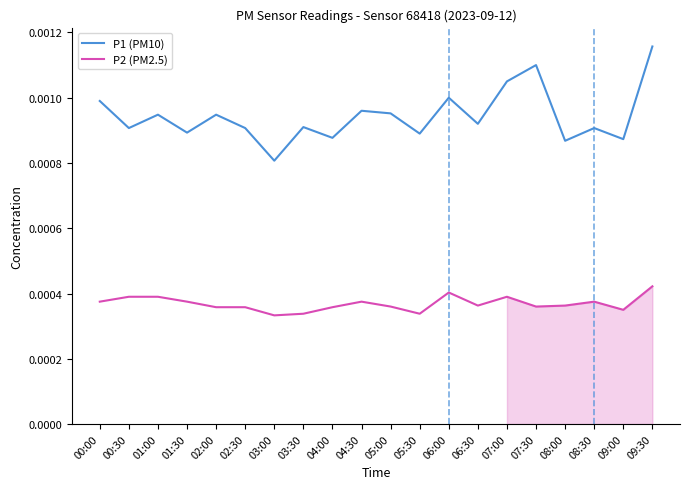

Does the chart have visible grid lines?

No